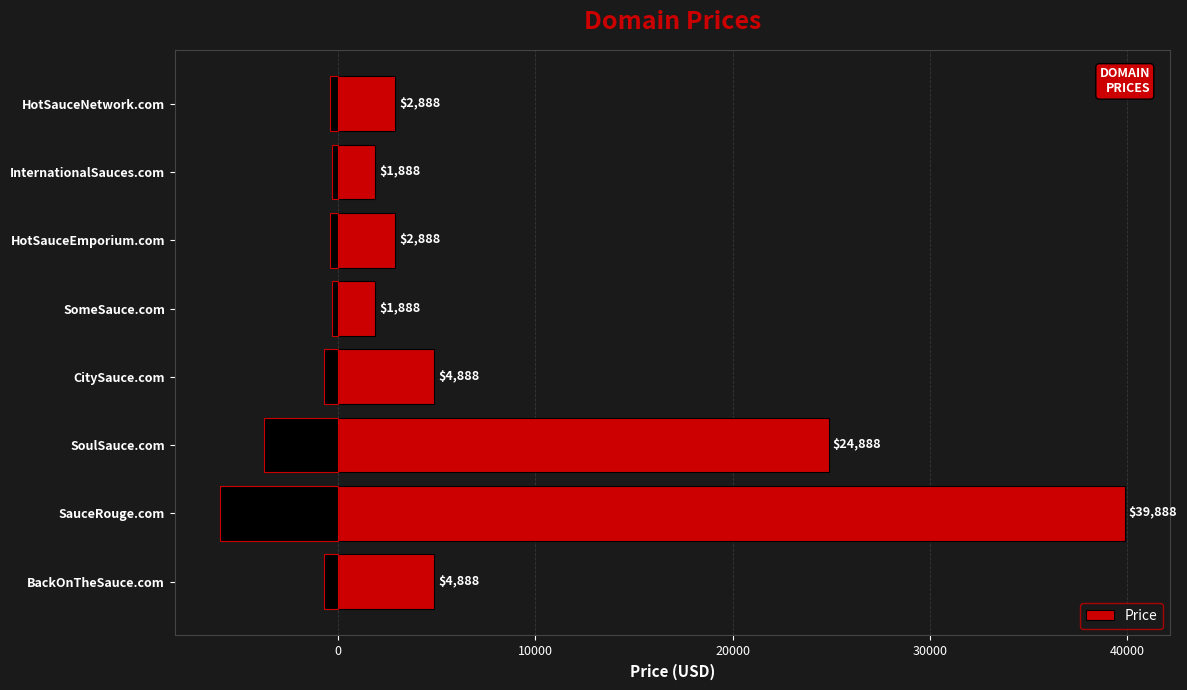

What is the value of the 3rd bar from the left?

24888